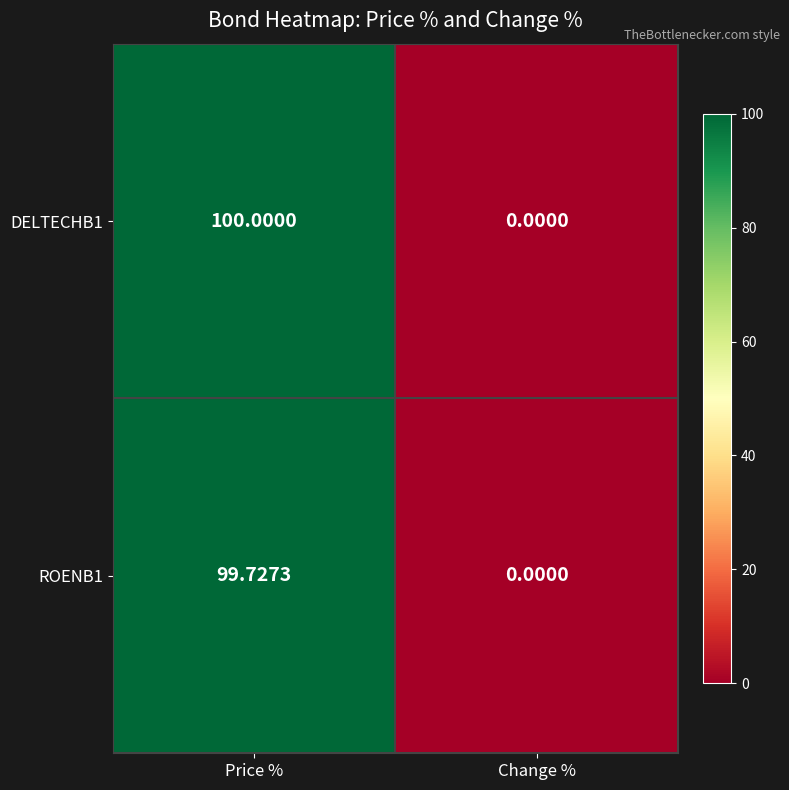

At which label does ROENB1 first exceed 99?

Price %